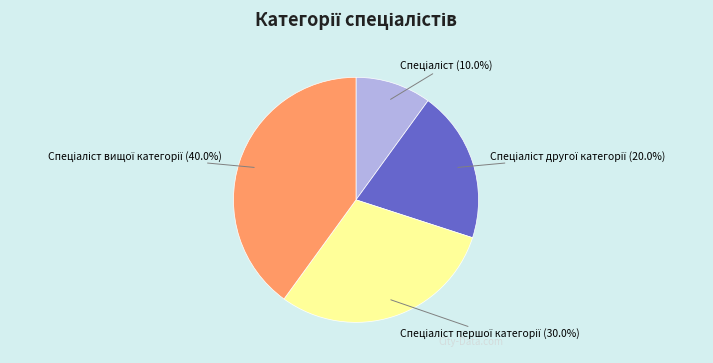

Is there any slice that represents more than half of the pie?

No